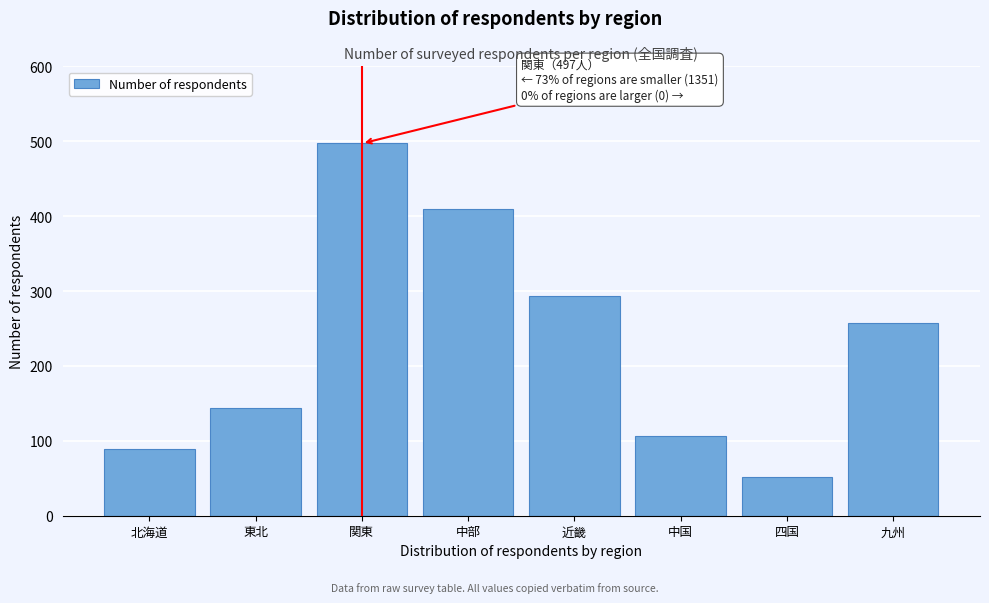

Reading left to right, what are all the values shown in this chart?

89	144	497	410	293	106	52	257